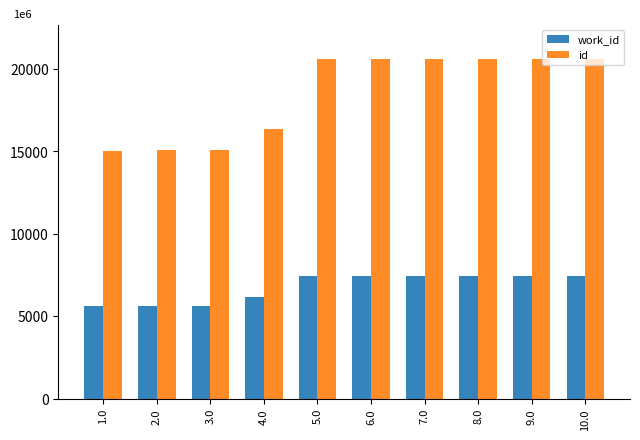

What value does the id series have at 7.0, to the nearest 10?

20610